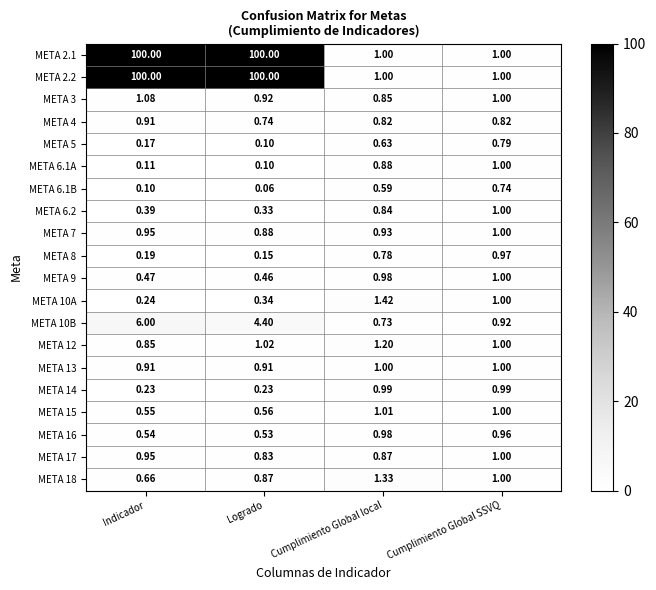

Rank the categories by META 3 value from lowest to highest.

Cumplimiento Global local, Logrado, Cumplimiento Global SSVQ, Indicador